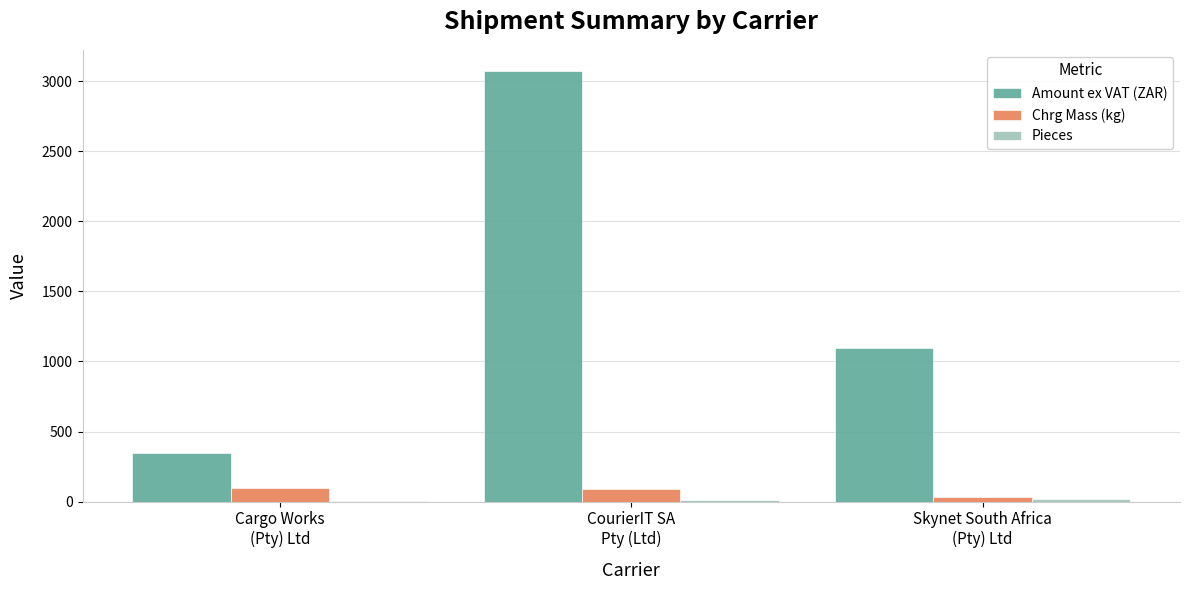

What is the highest value of the Amount ex VAT (ZAR) series?

3071.9